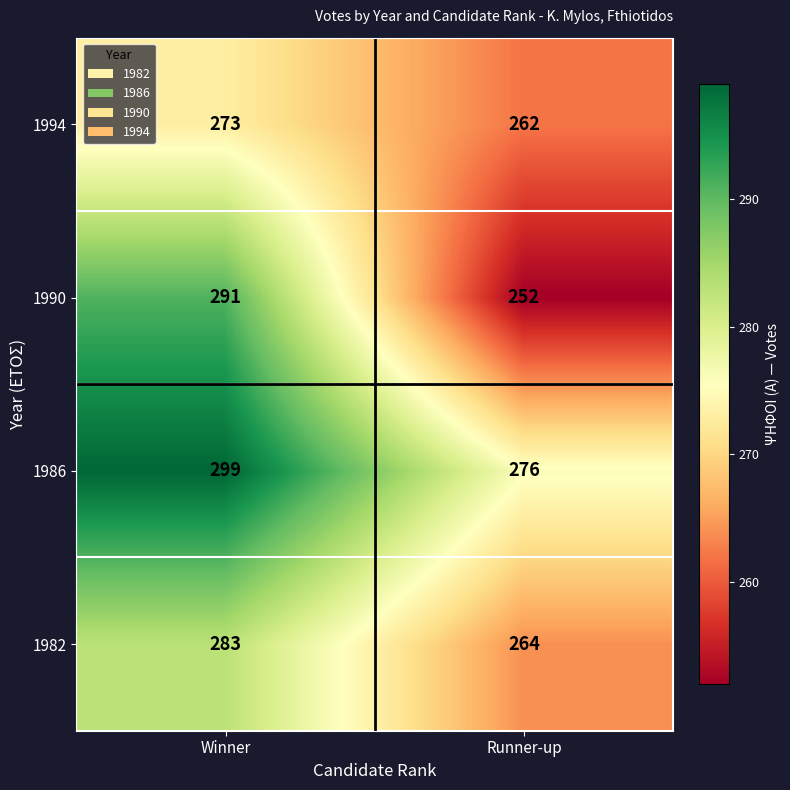

Which series has the largest total across all categories?

1986